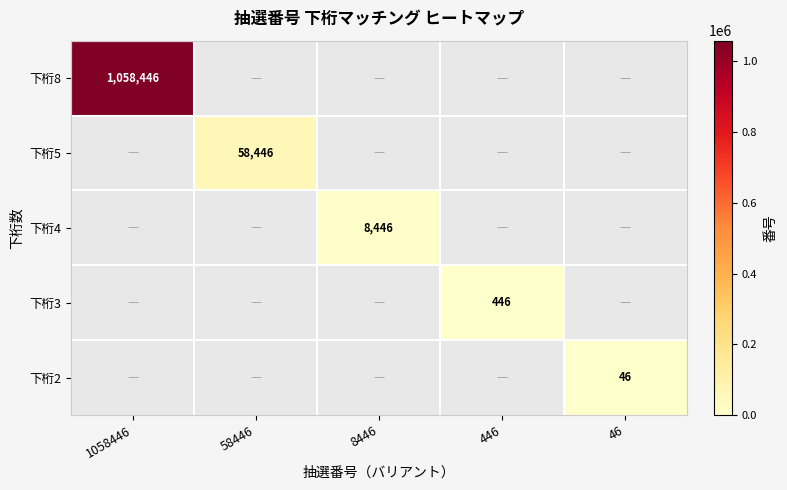

At how many categories does at least one series exceed 1055156?

1